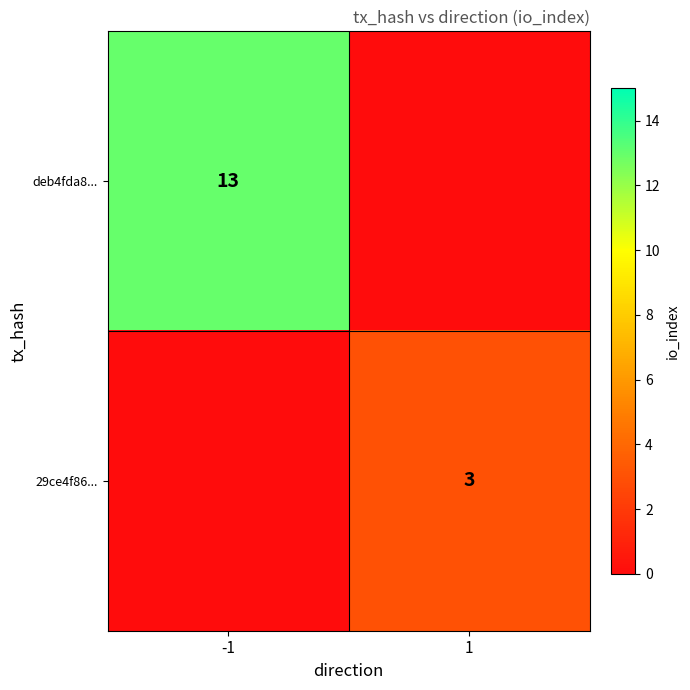

Is it true that deb4fda8... equals 13 at -1?

True